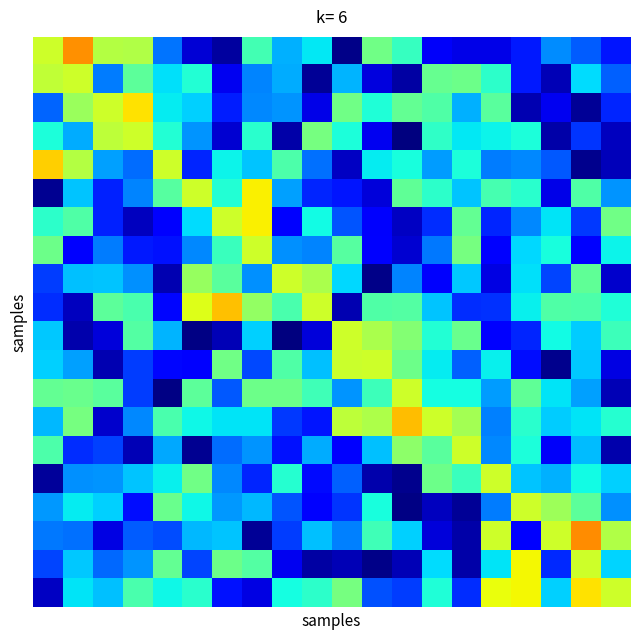

How many distinct data groups are displayed?

20